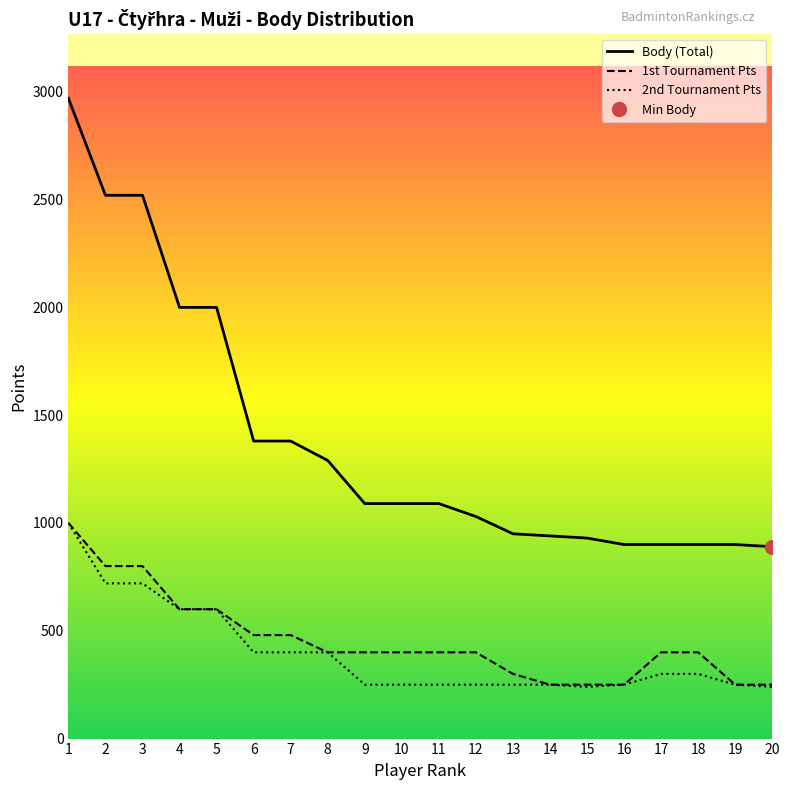

What is the difference between the maximum and minimum values in the Body (Total) series?

2080